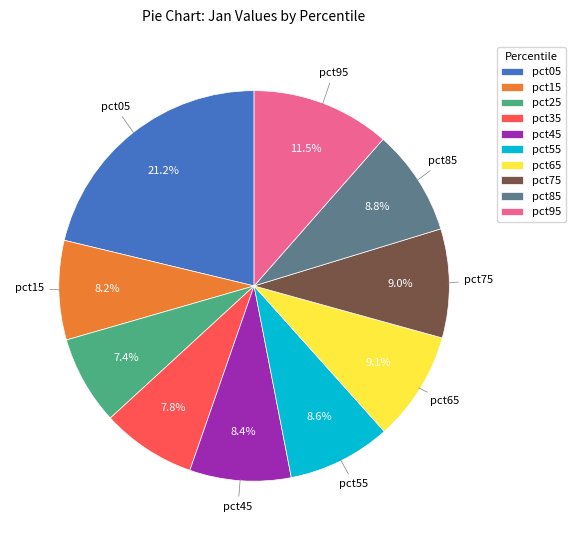

To the nearest percent, what portion does pct65 represent?

9%